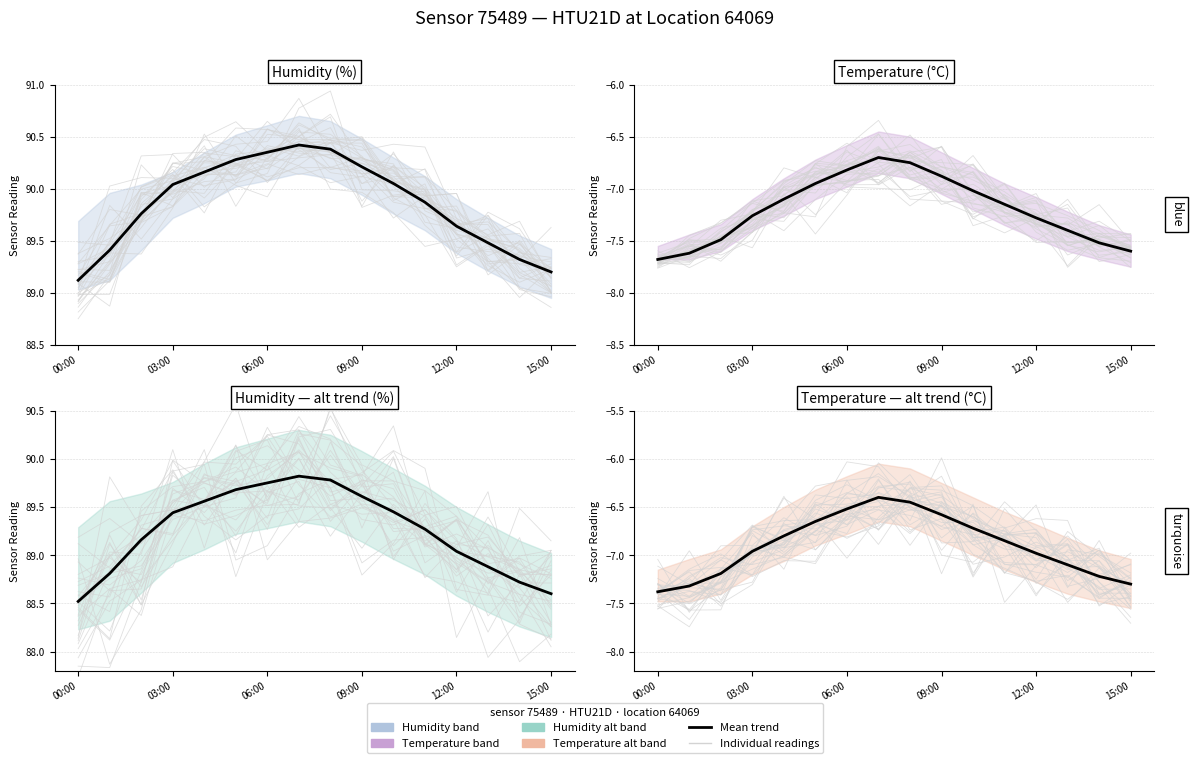

At which category does the chart reach its peak across all series?

7